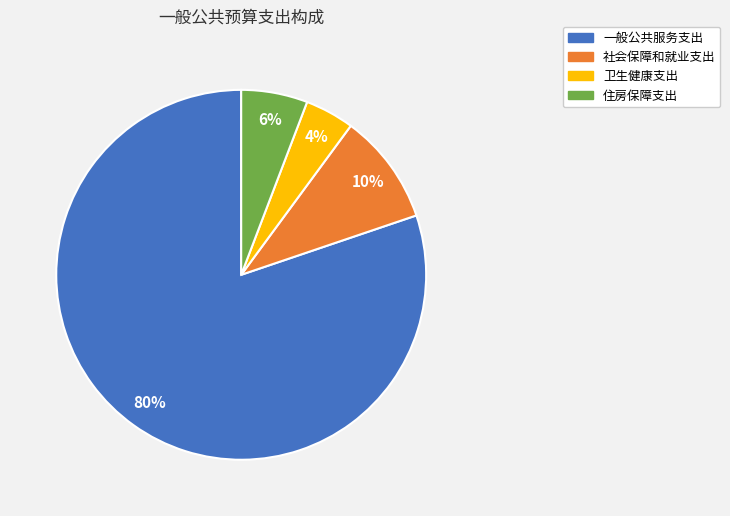

Between 一般公共服务支出 and 住房保障支出, which is larger?

一般公共服务支出